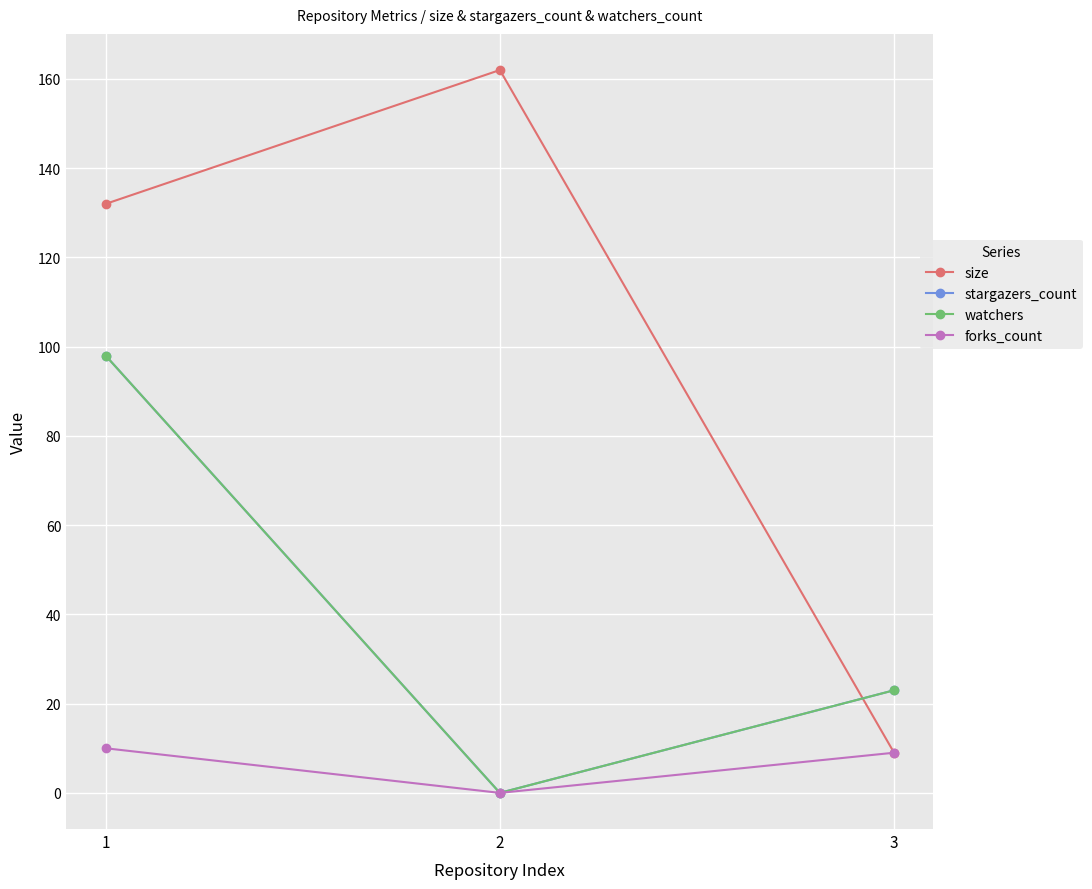

Which series has the largest range (max minus min)?

size